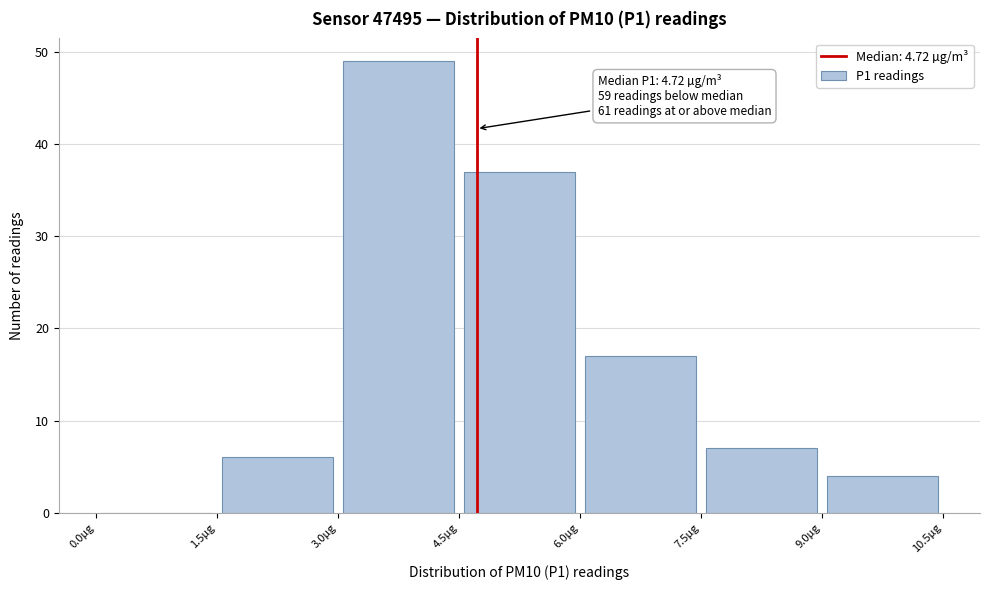

Over which range of the x-axis is the bar tallest?

3.0 to 4.5